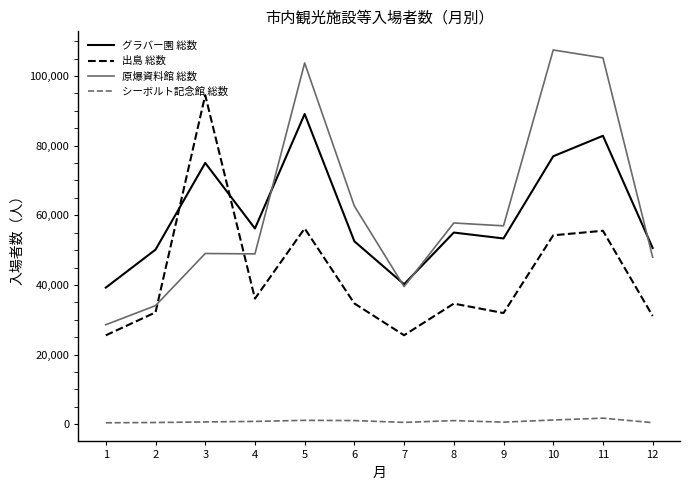

How many intersections are there between グラバー園 総数 and 出島 総数?

2